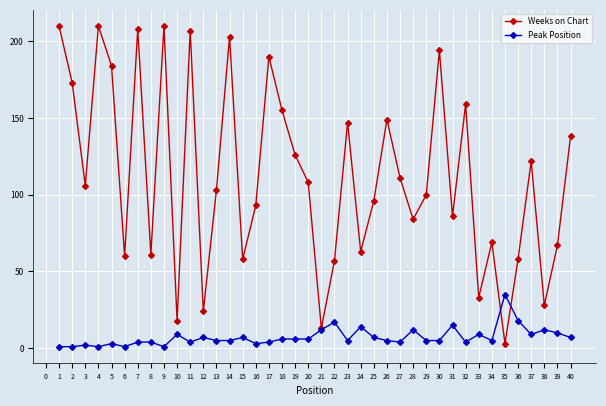

Rank the series by their average value, from highest to lowest.

Weeks on Chart, Peak Position